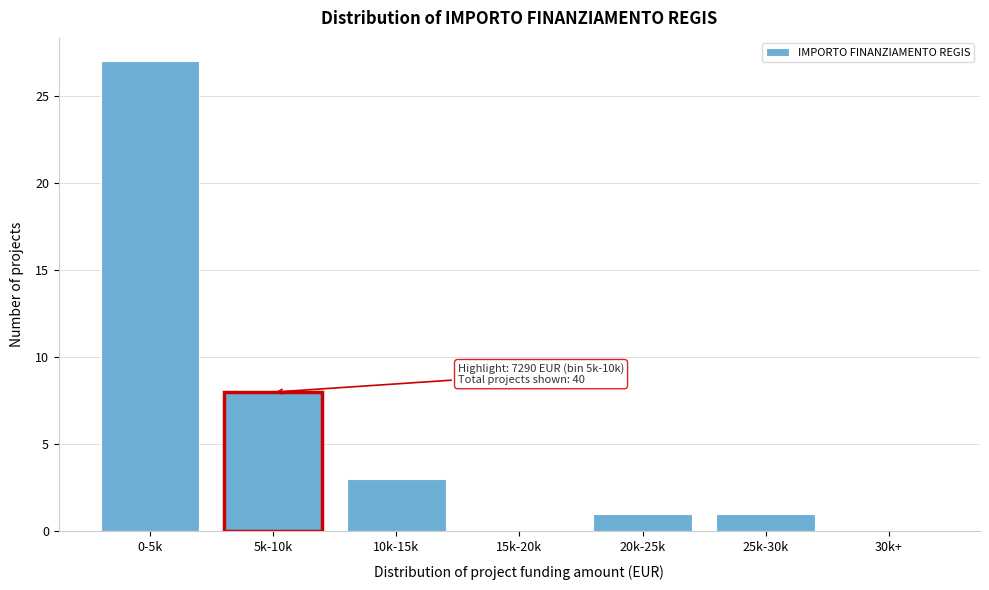

Reading left to right, extract all data points from this chart.

0-5k=27	5k-10k=8	10k-15k=3	15k-20k=0	20k-25k=1	25k-30k=1	30k+=0